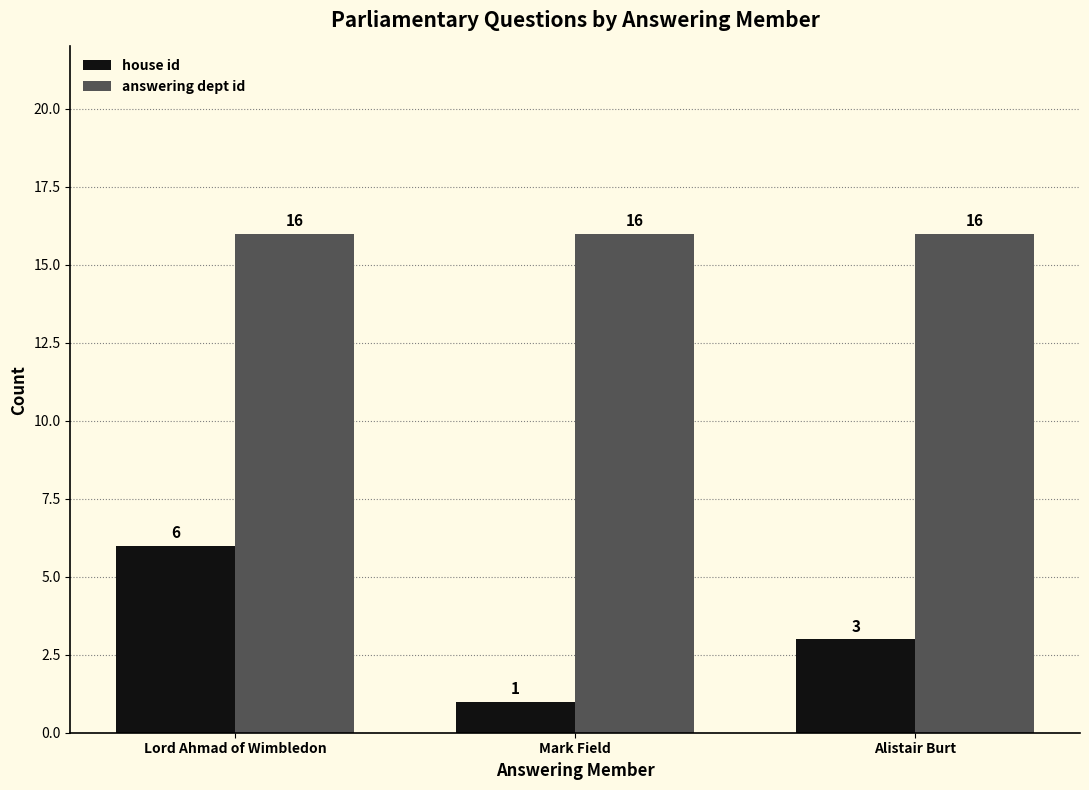

What is the label of the 1st bar from the right?

Alistair Burt